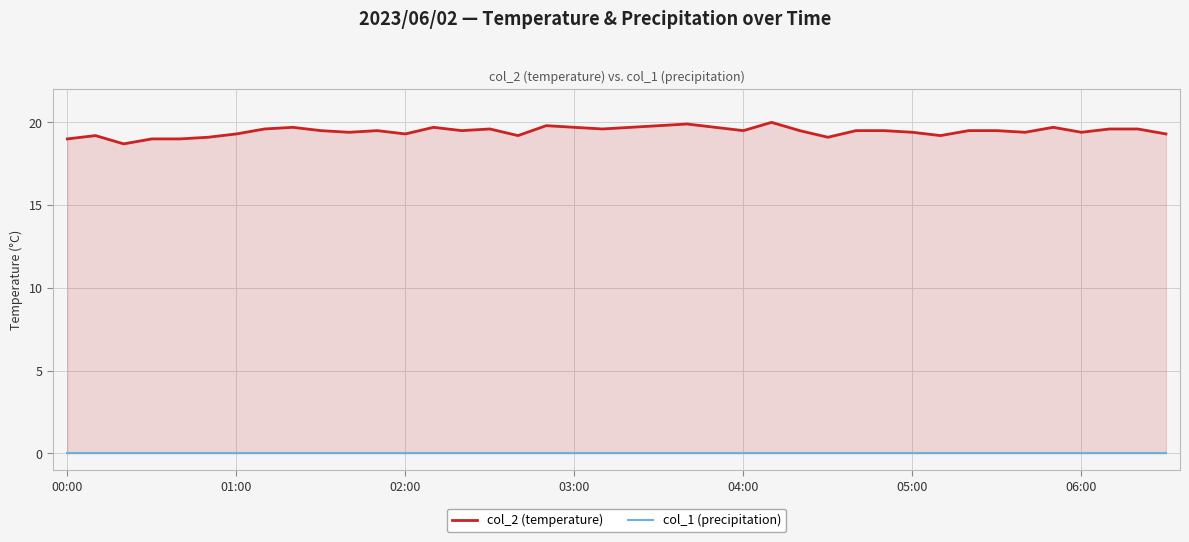

Is the value of col_1 (precipitation) at 38 greater than the value of col_2 (temperature) at 33?

No